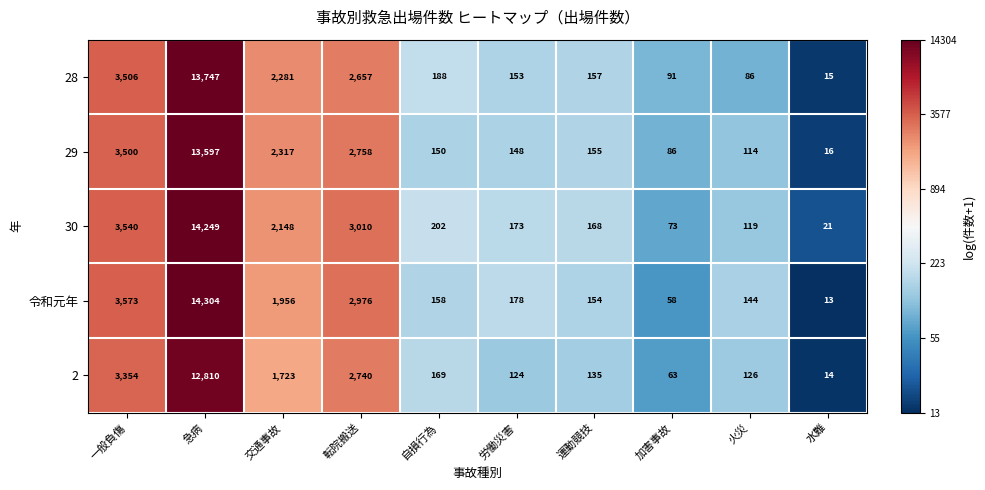

The 2 series shows 226 at 運動競技. True or false?

False